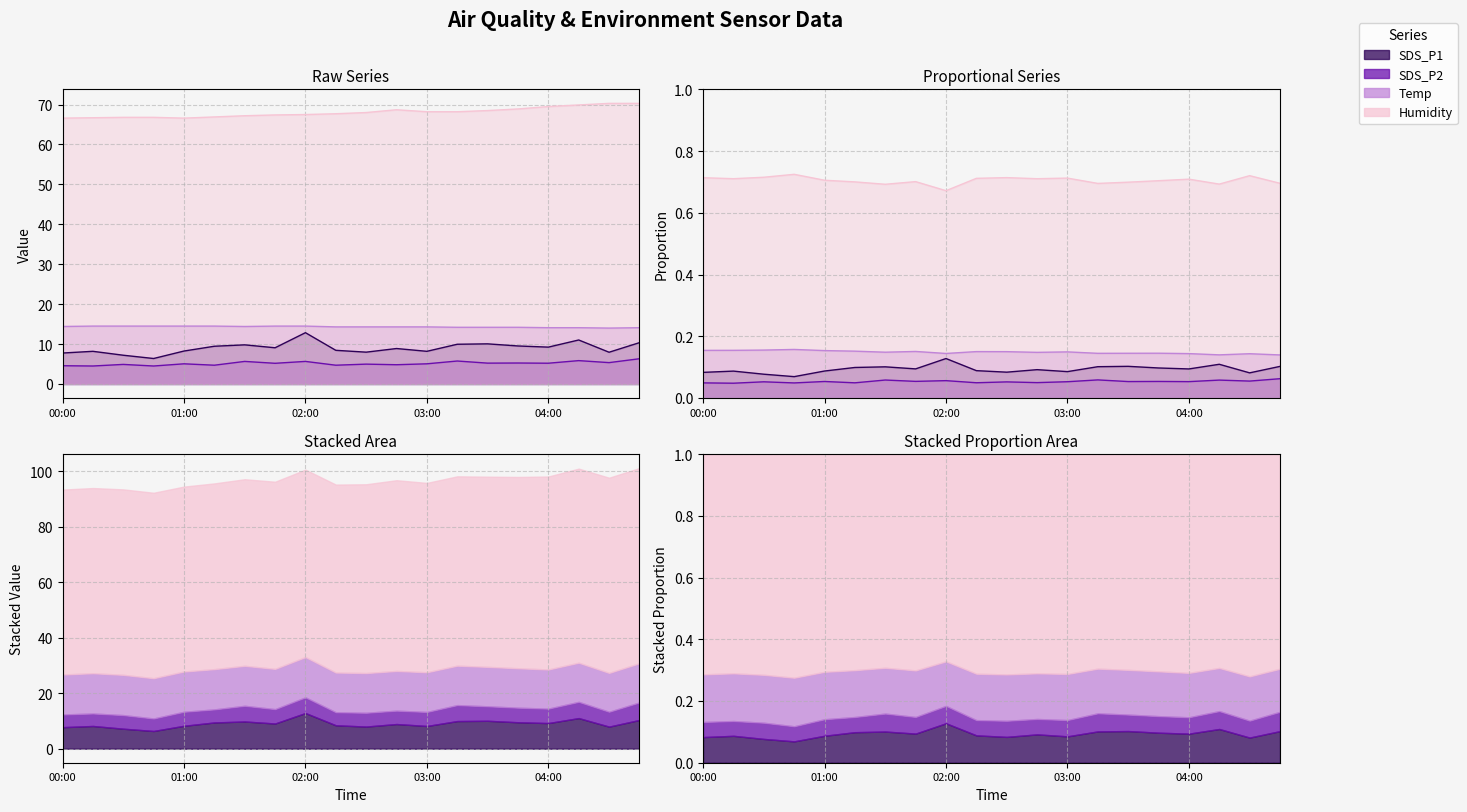

Which series has the largest range (max minus min)?

SDS_P1